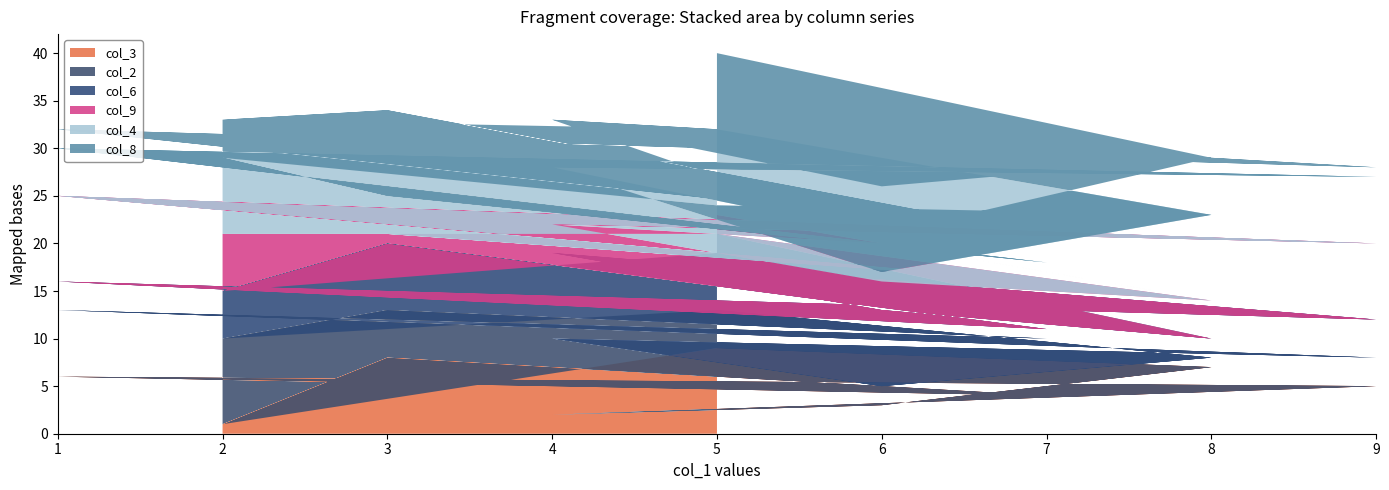

Reading left to right, list all the values displayed in this chart.

col_3: 9	7	3	2	5	6	4	8	1	9	7	3	2	5	6	4	8	1
col_2: 4	1	2	8	3	7	6	5	9	4	1	2	8	3	7	6	5	9
col_6: 8	2	8	9	4	3	1	7	5	6	2	8	9	4	3	1	7	5
col_9: 2	4	3	3	8	9	5	1	6	2	4	7	3	8	9	5	1	6
col_4: 9	9	1	6	7	5	2	4	8	3	9	1	6	7	5	2	4	8
col_8: 8	6	4	5	1	2	3	9	4	8	6	5	5	1	2	3	9	4